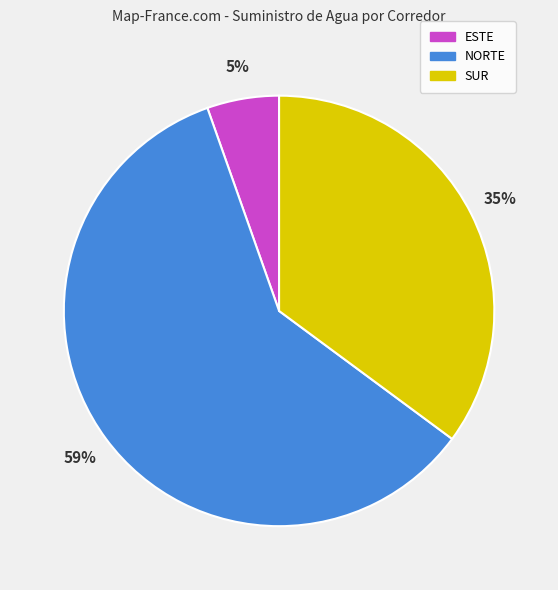

Which category has the biggest portion of the pie?

NORTE